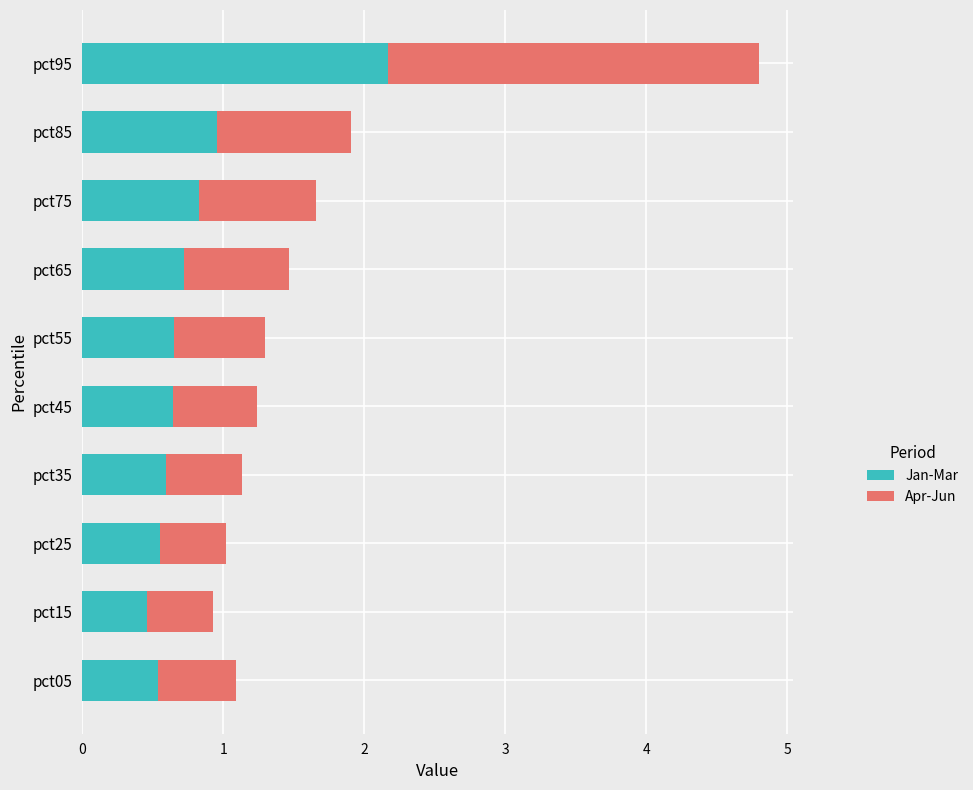

What is the sum of all Jan-Mar values?

8.1